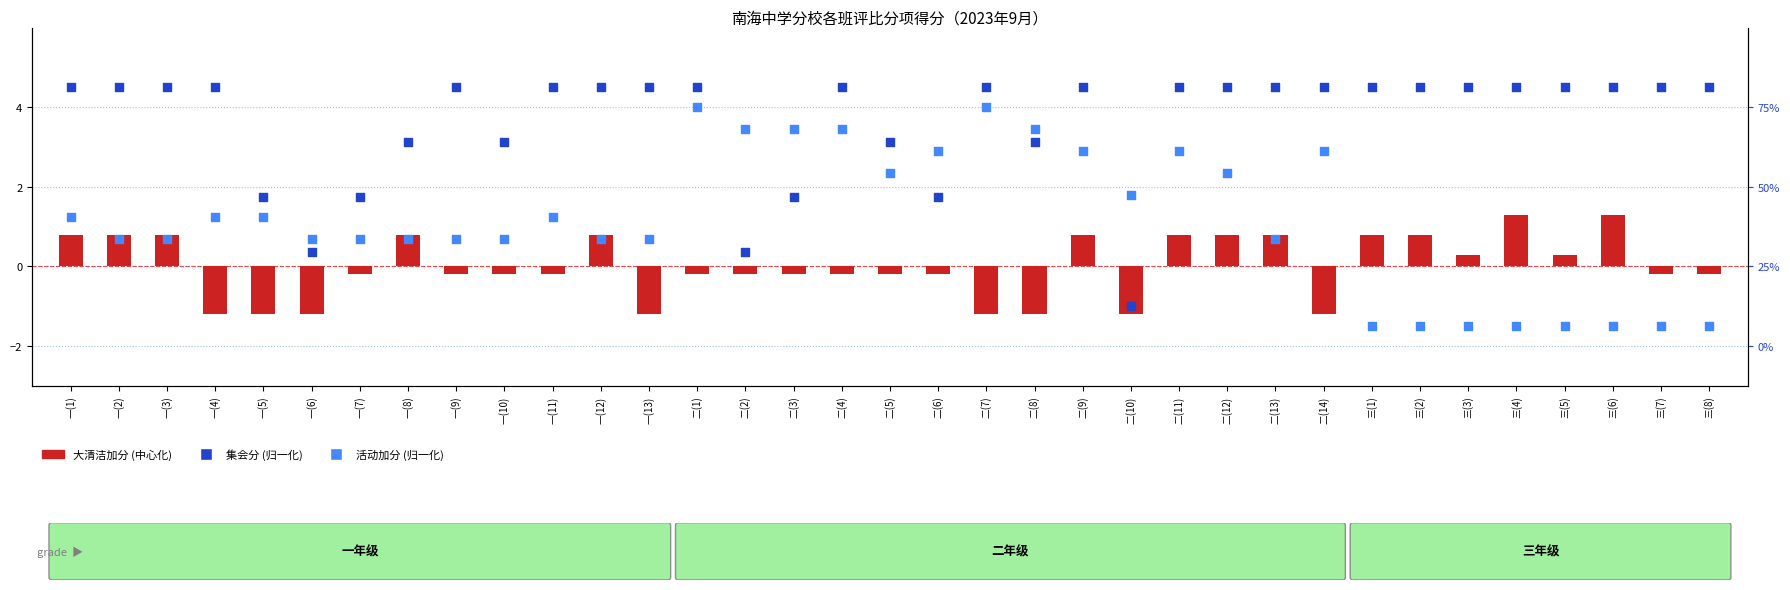

What are all the series names shown in the legend?

大清洁加分 (中心化), 集会分 (归一化), 活动加分 (归一化)